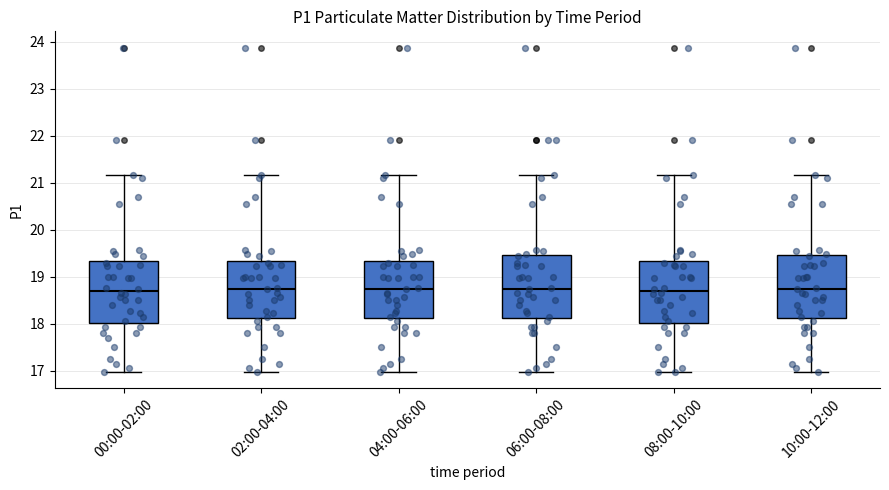

Reading left to right, transcribe this box plot: for each box, give where its median line is, the range the box spans, and where its two whiskers end, as read against the y-axis. The values are not printed on the chart, so give them approximately, as read against the axis.

00:00-02:00: median 18.7, box 18.0 to 19.3, whiskers 17.0 to 21.2
02:00-04:00: median 18.7, box 18.1 to 19.3, whiskers 17.0 to 21.2
04:00-06:00: median 18.7, box 18.1 to 19.3, whiskers 17.0 to 21.2
06:00-08:00: median 18.7, box 18.1 to 19.5, whiskers 17.0 to 21.2
08:00-10:00: median 18.7, box 18.0 to 19.3, whiskers 17.0 to 21.2
10:00-12:00: median 18.7, box 18.1 to 19.5, whiskers 17.0 to 21.2